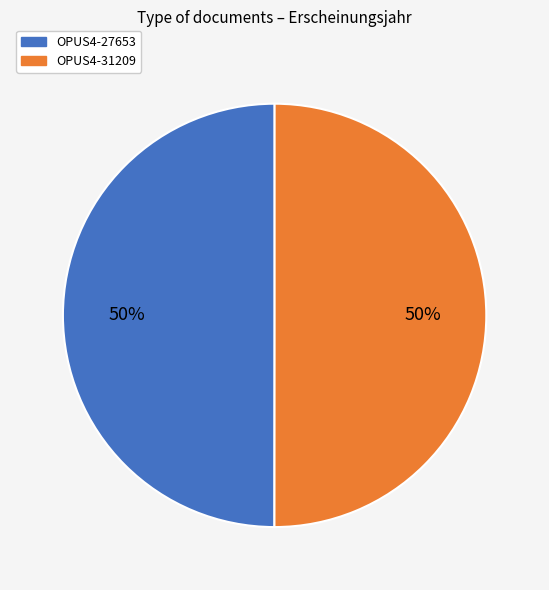

To the nearest percent, what percentage of the pie is OPUS4-31209?

50%